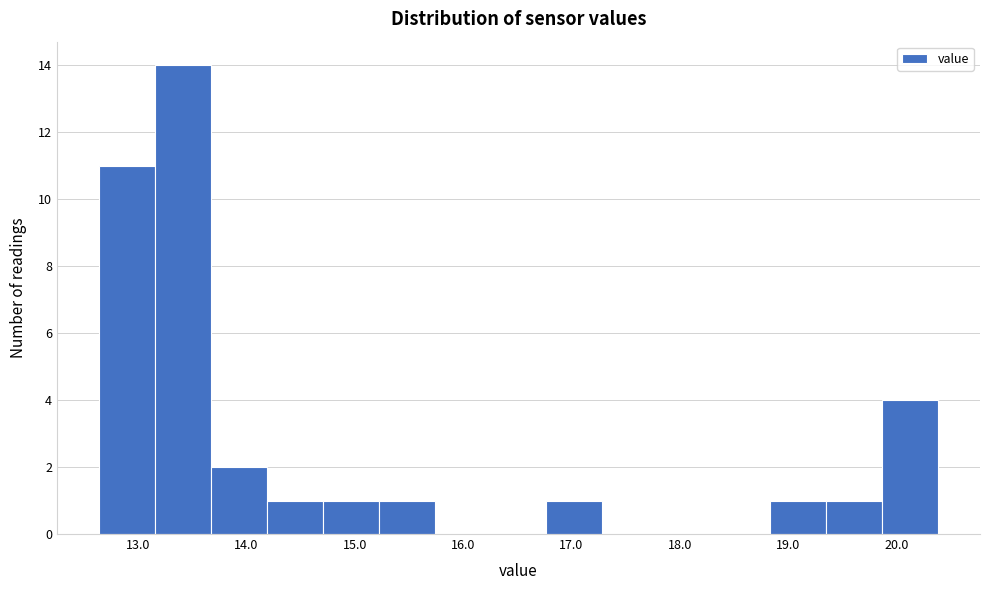

What is the height of the bar covering 13.2 to 13.7 on the x-axis? Neither the bar edges nor the heights are printed on the chart, so give them approximately, as read against the axes.

14